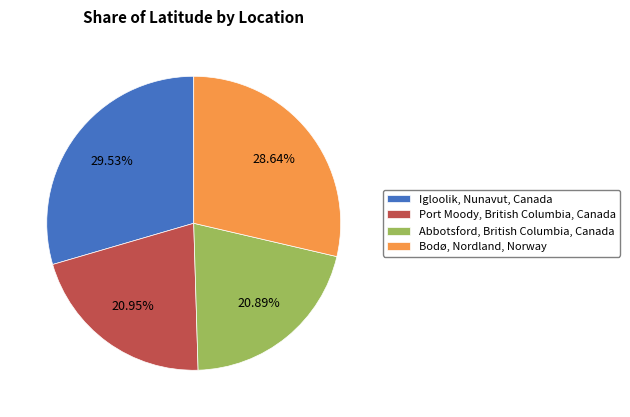

Do Igloolik, Nunavut, Canada and Bodø, Nordland, Norway together represent more than half of the pie?

Yes